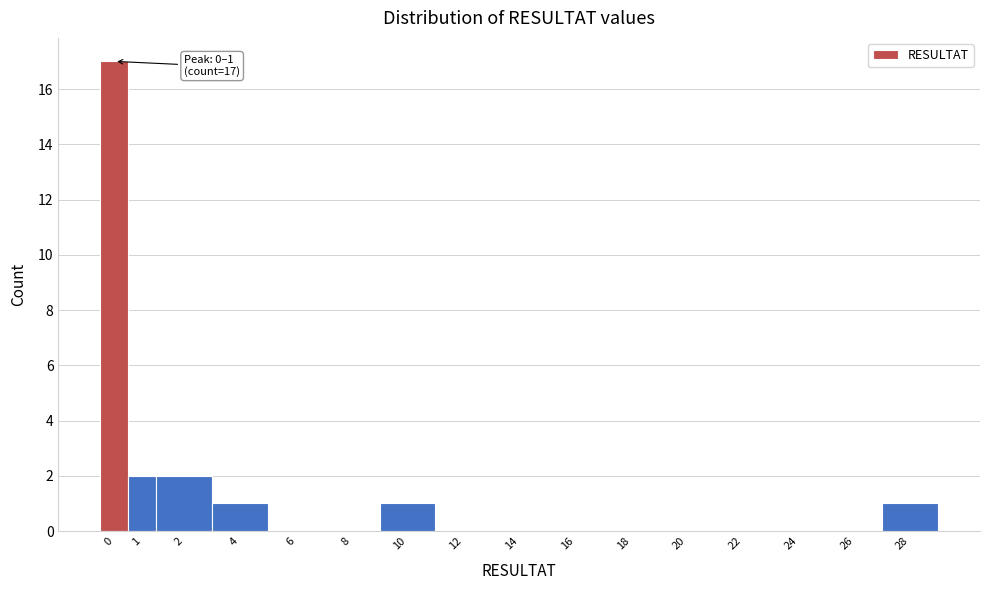

Reading left to right, transcribe all the data shown in this chart.

0=17	1=2	2=2	4=1	6=0	8=0	10=1	12=0	14=0	16=0	18=0	20=0	22=0	24=0	26=0	28=1